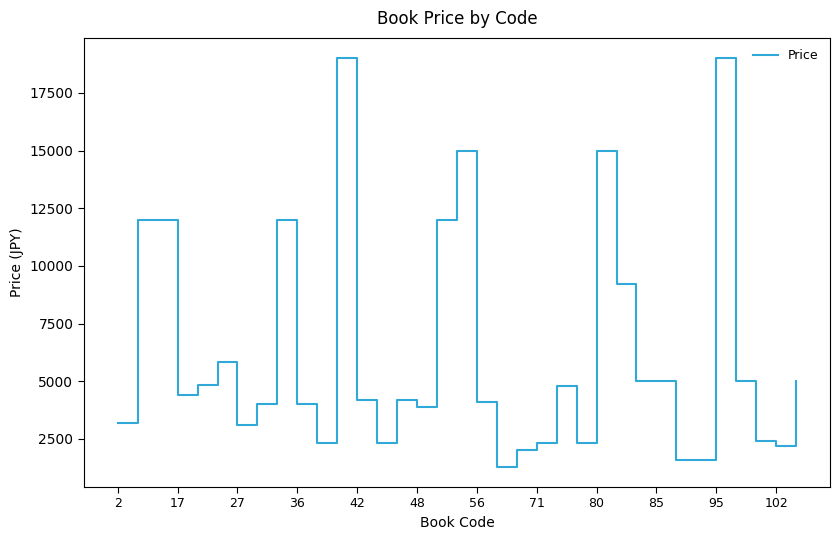

What is the average value?

6178